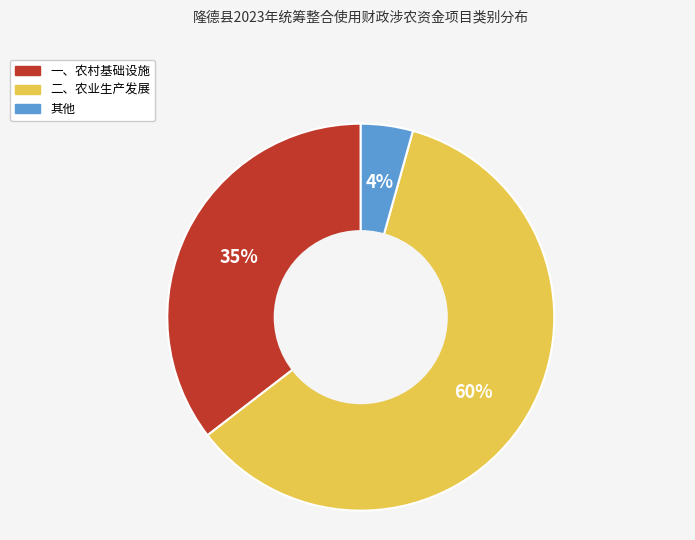

To the nearest percent, what is the combined percentage of 二、农业生产发展 and 其他?

65%